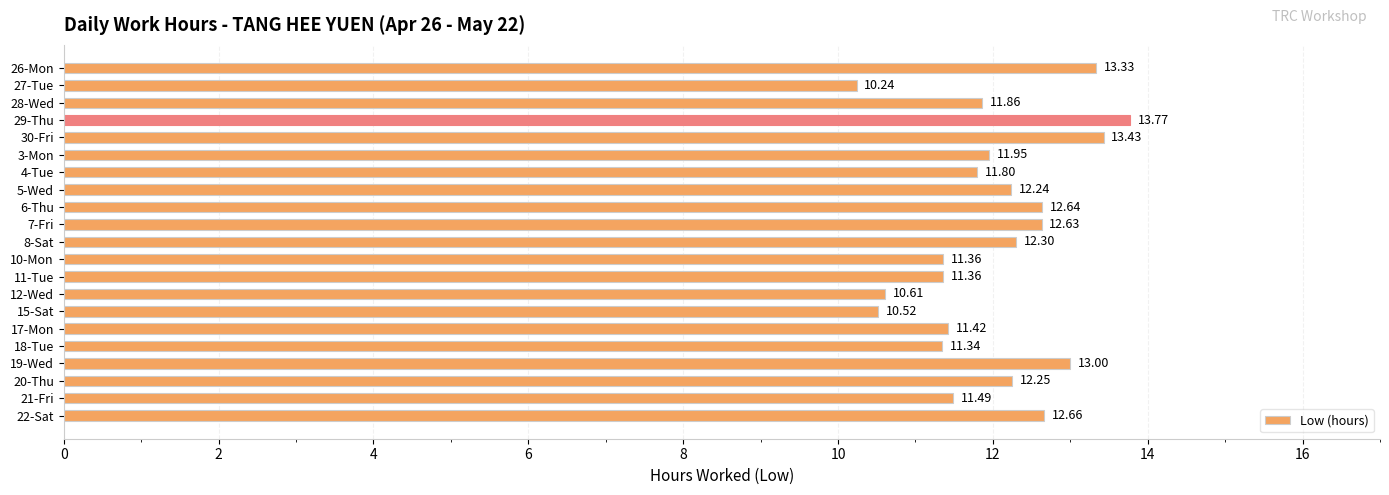

At which category does the chart reach its minimum across all series?

27-Tue